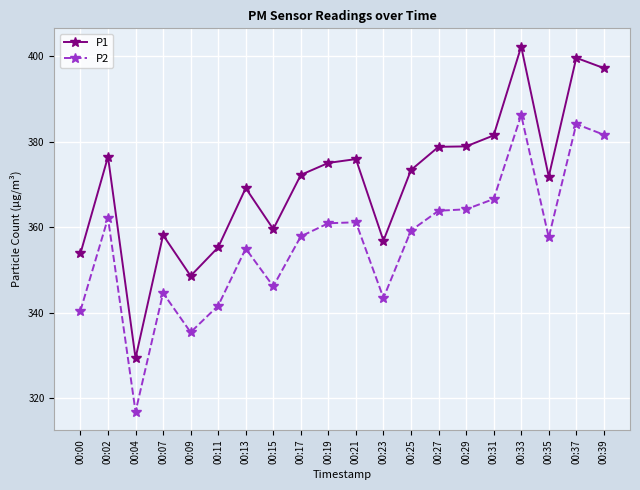

At which label does P2 reach its peak?

00:33